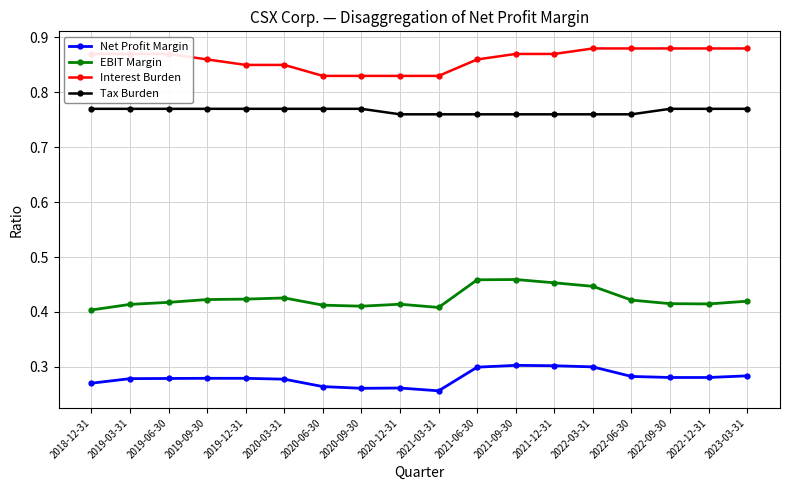

How many lines are shown in the chart?

4